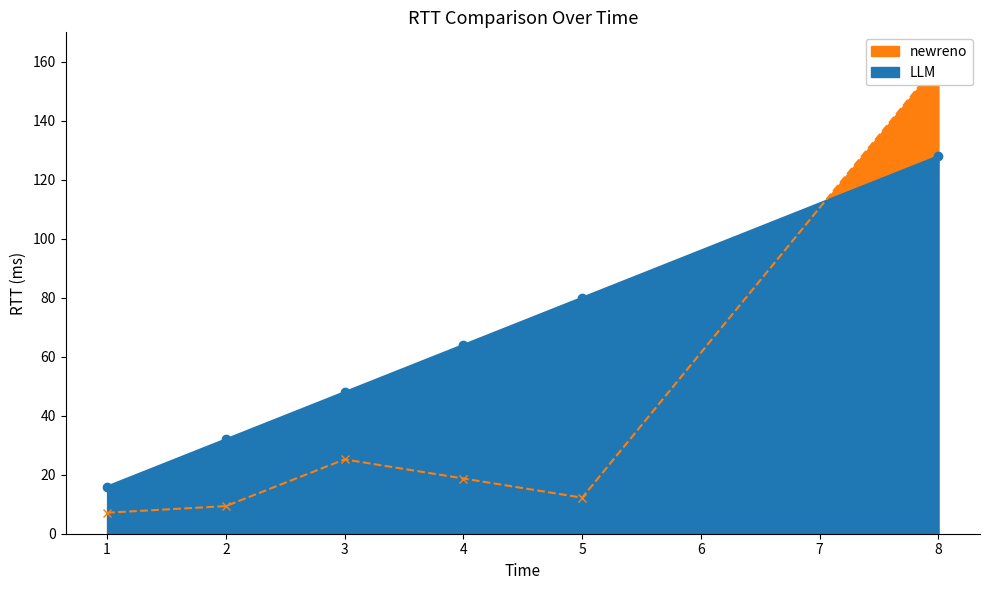

Which category has the highest value in the produit_nbre series?

8